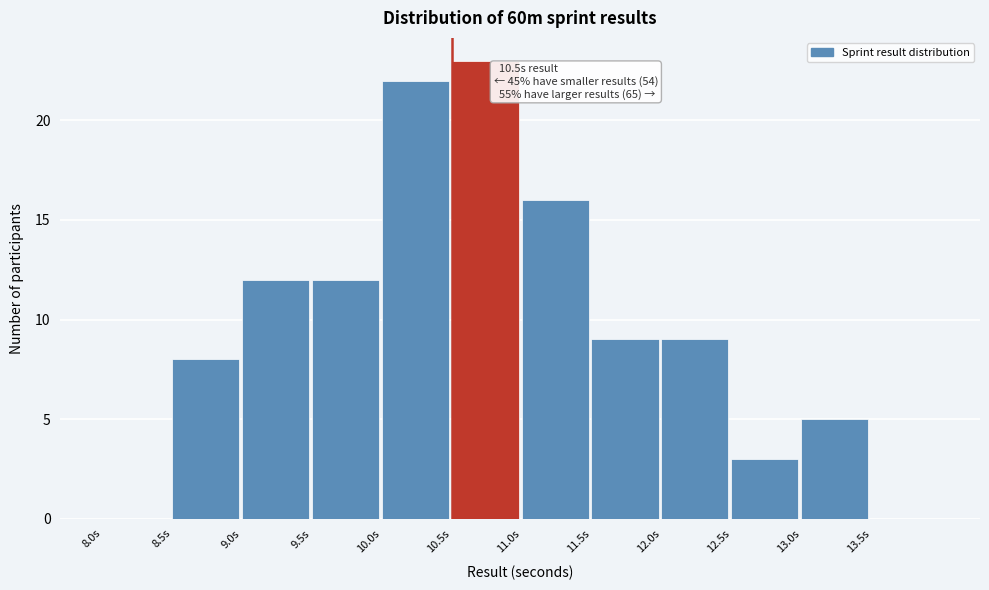

Which range on the x-axis has the tallest bar?

10.5 to 11.0